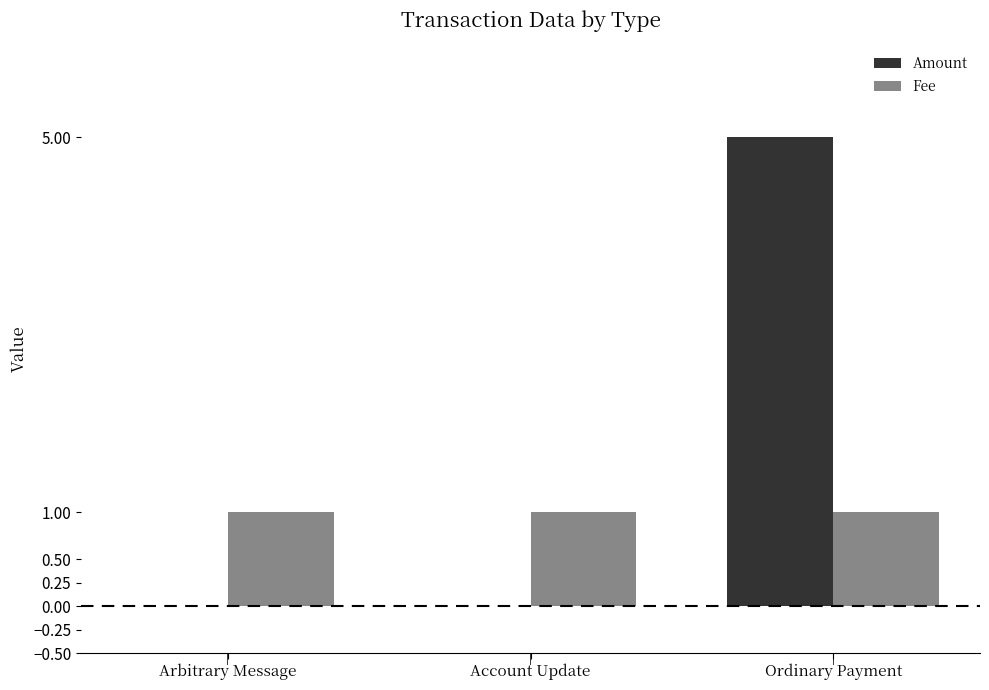

Which category has the highest value in the Amount series?

Ordinary Payment